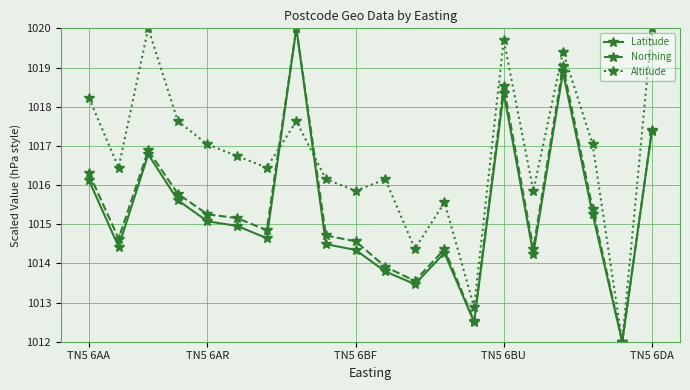

True or false: Altitude and Northing cross at least once.

True